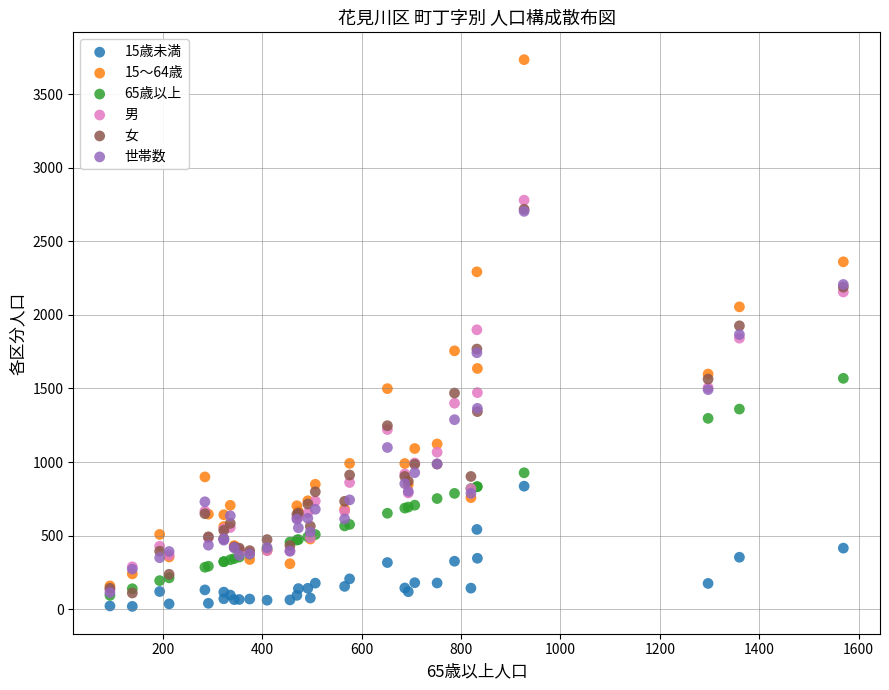

What are all the series names shown in the legend?

15歳未満, 15～64歳, 65歳以上, 男, 女, 世帯数